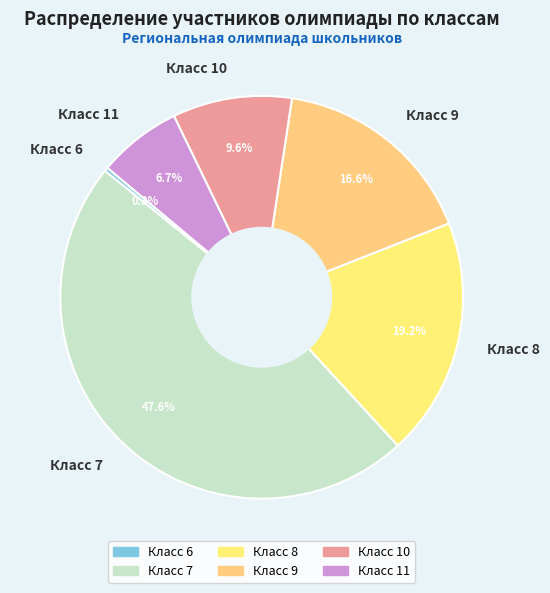

The Класс 10 slice represents 10% of the pie. True or false?

True